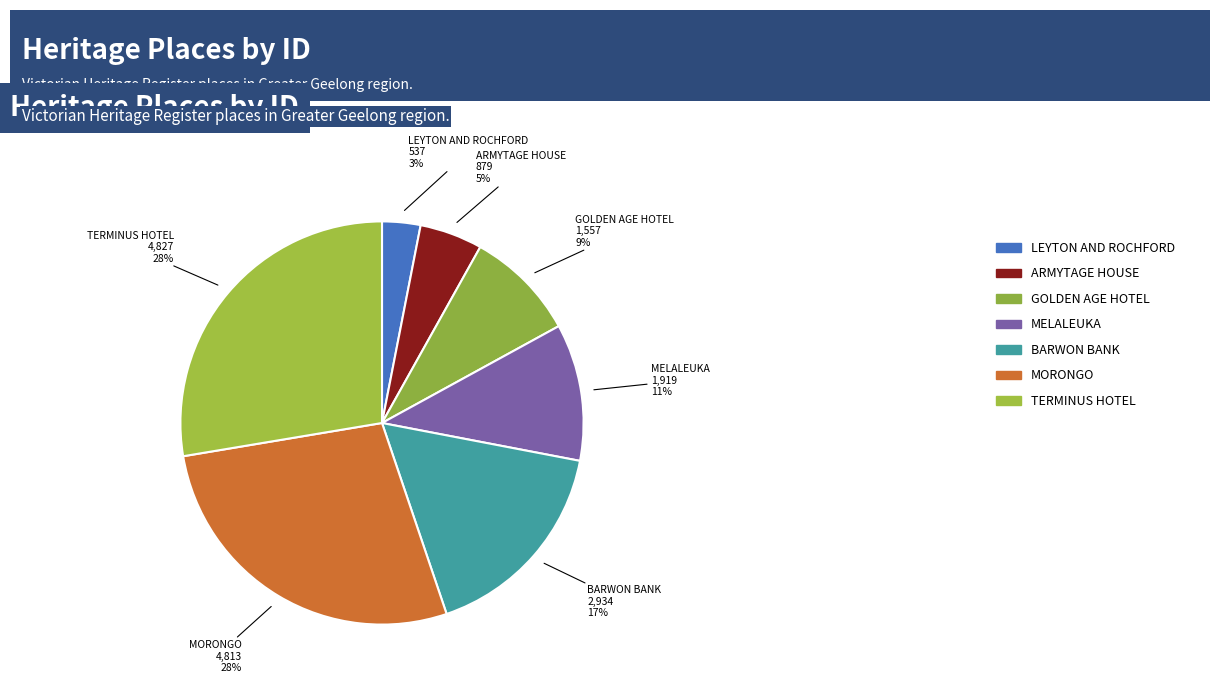

What percentage is NOT represented by MORONGO?

72.4%